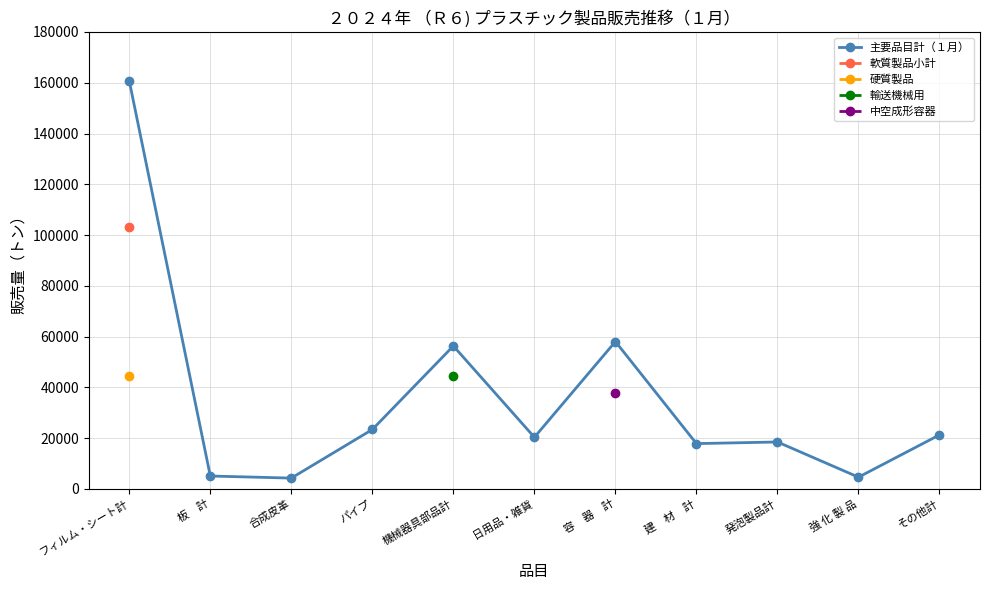

The chart shows a value of 23434 at パイプ. True or false?

True